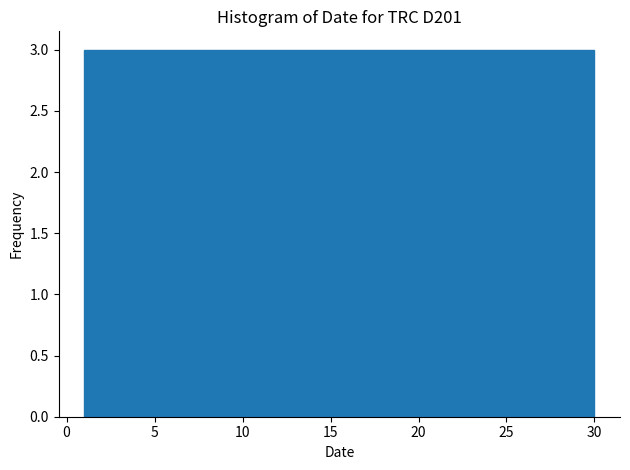

Reading left to right, transcribe this chart: for each bar, give the range it covers on the x-axis and its height. Neither the bar edges nor the heights are printed on the chart, so give them approximately, as read against the axes.

1.0 to 3.9: 3
3.9 to 6.8: 3
6.8 to 9.7: 3
9.7 to 12.6: 3
12.6 to 15.5: 3
15.5 to 18.4: 3
18.4 to 21.3: 3
21.3 to 24.2: 3
24.2 to 27.1: 3
27.1 to 30.0: 3